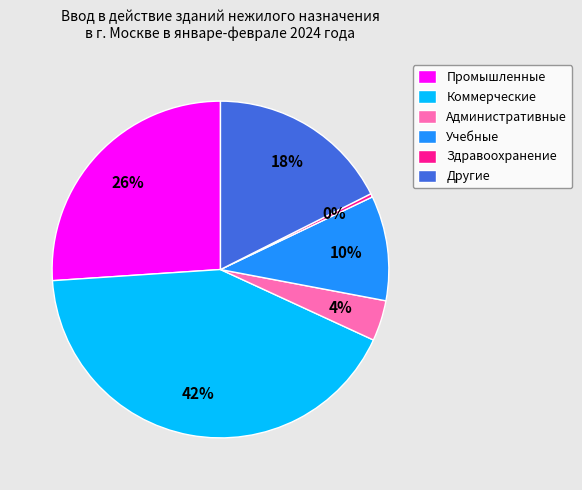

True or false: Учебные accounts for 22% of the total.

False